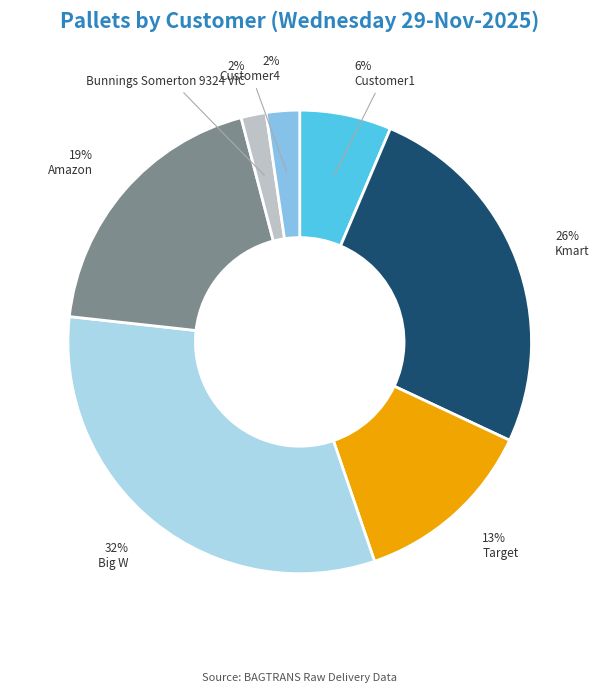

To the nearest percent, what is the combined percentage of Amazon and Target?

32%